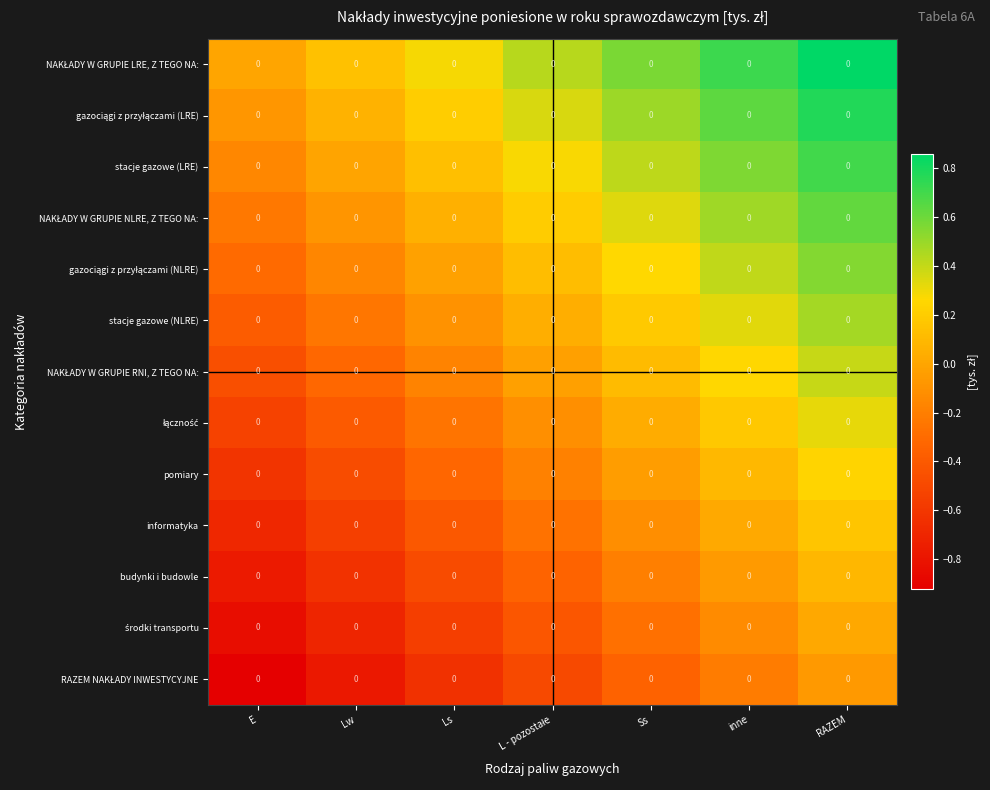

Is it true that środki transportu equals -1.2 at Lw?

False